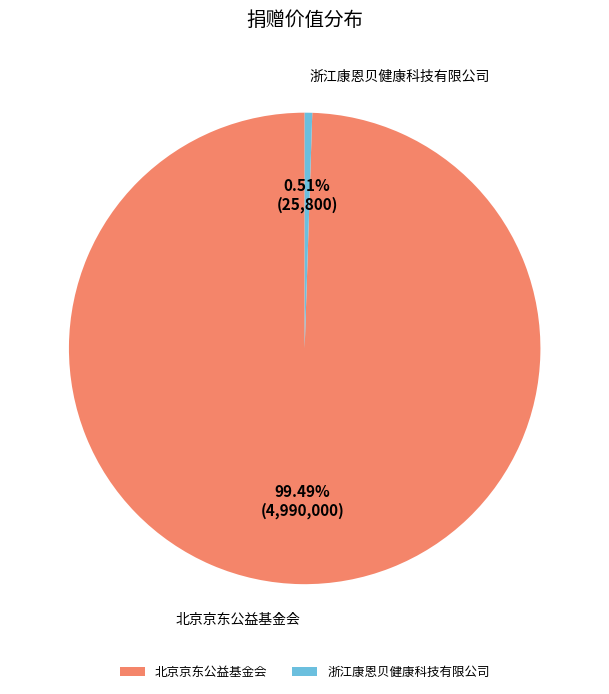

What percentage is the 北京京东公益基金会 slice, to the nearest percent?

99%